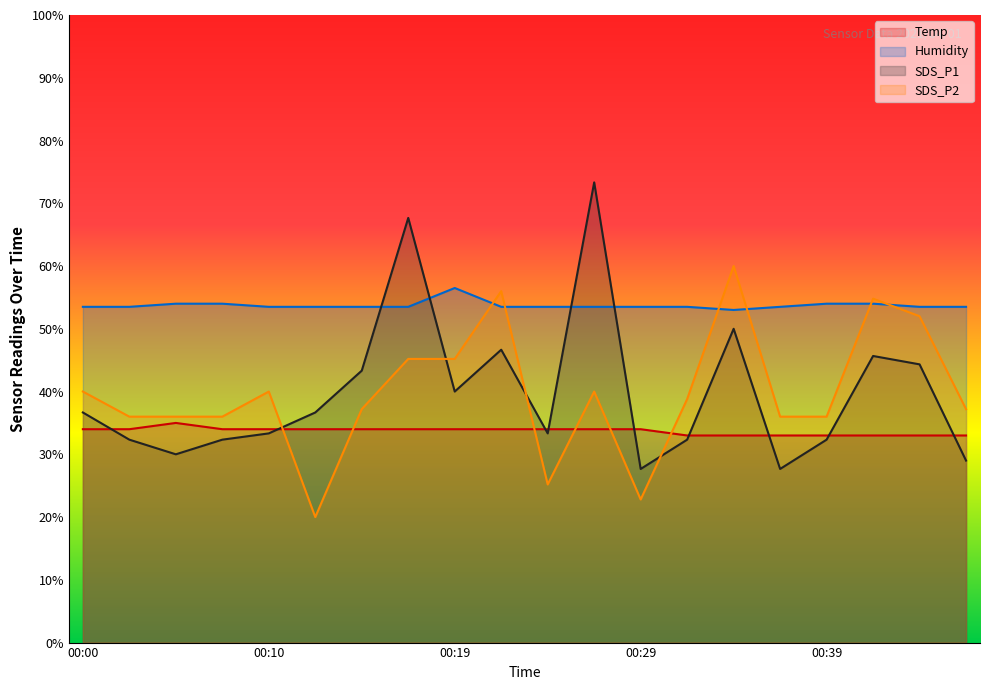

Is the value of Temp at 00:36 greater than the value of SDS_P2 at 00:46?

No